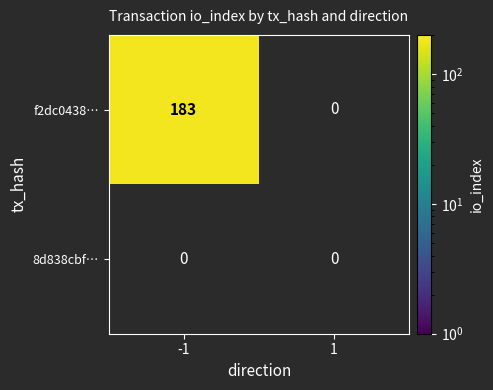

The value of f2dc0438… at -1 is 52. True or false?

False